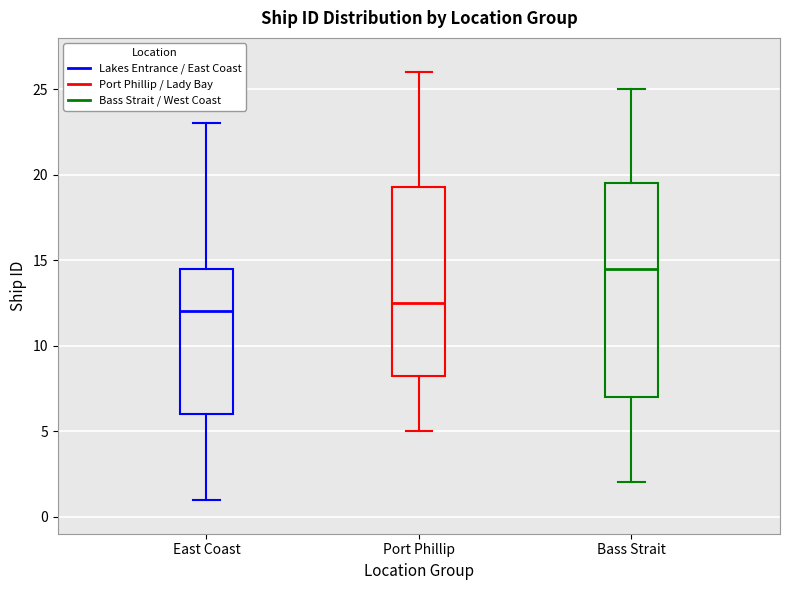

Where is the lower edge of the box for Bass Strait on the y-axis? The values are not printed on the chart, so give them approximately, as read against the axis.

7.0